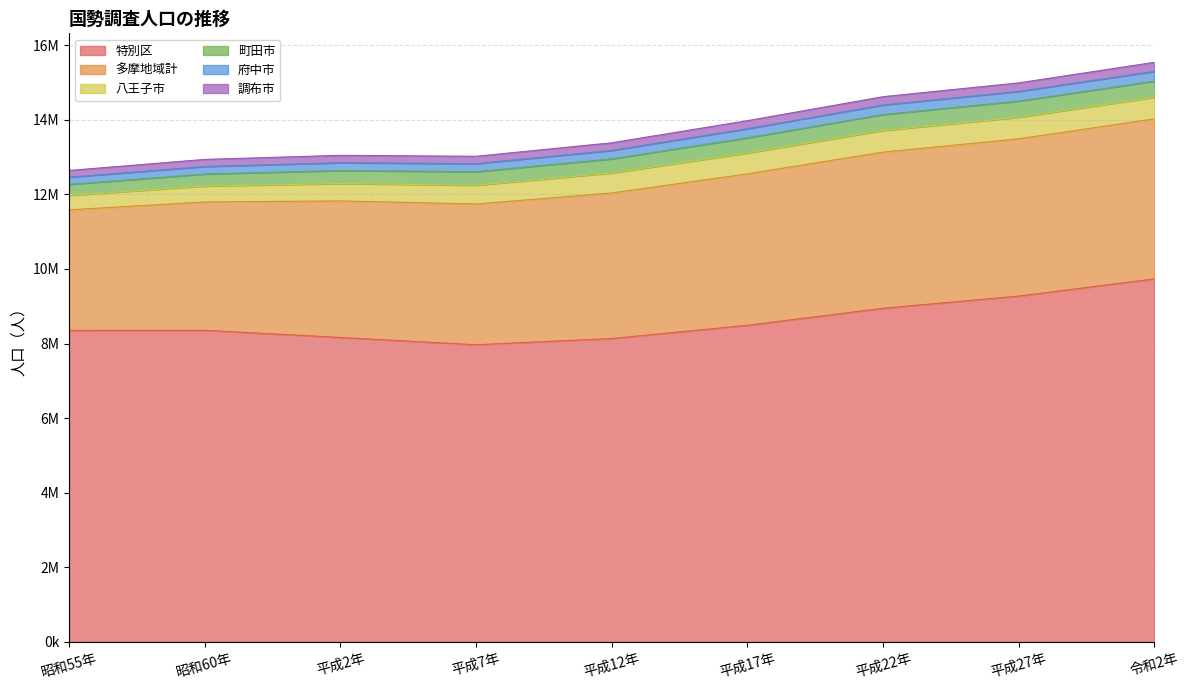

True or false: 多摩地域計 has more than 2 interior local peaks.

False